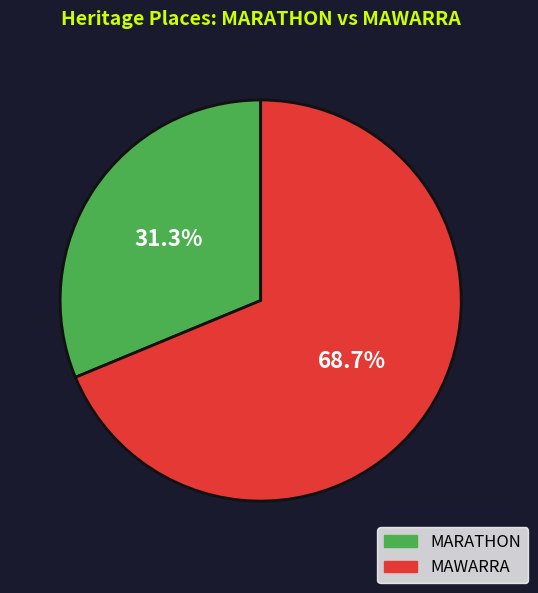

To the nearest percent, what is the difference between the largest and smallest slice percentages?

37%